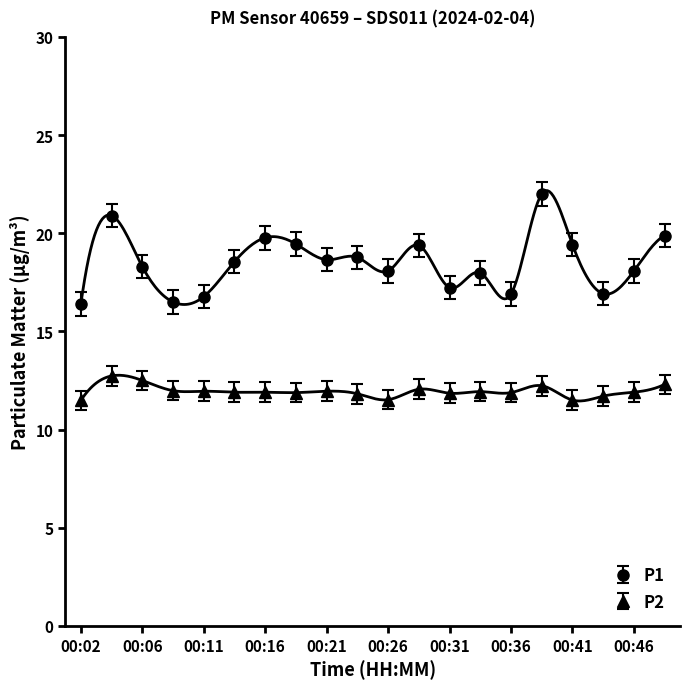

True or false: P2 has a value of 11.7 at 00:43.

True